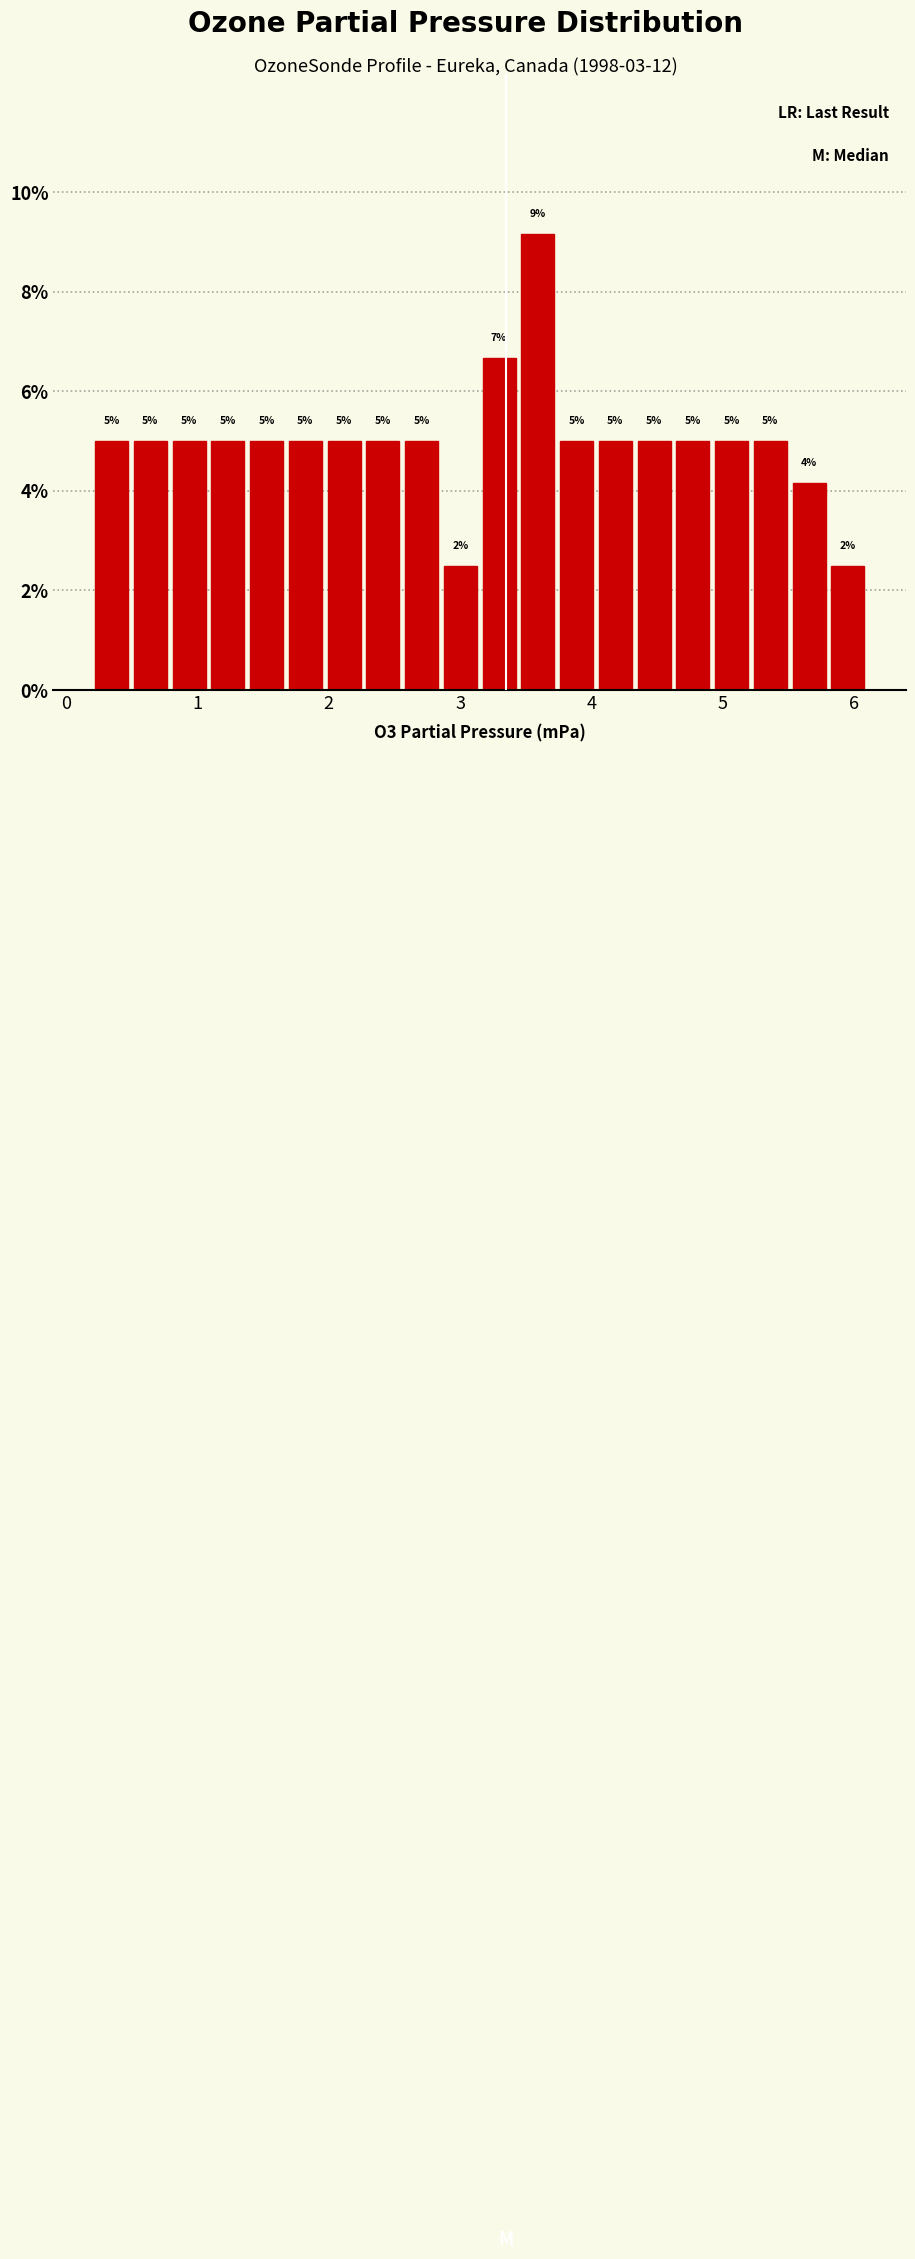

Read against the x-axis, roughly where is the centre of the tallest bar?

3.6